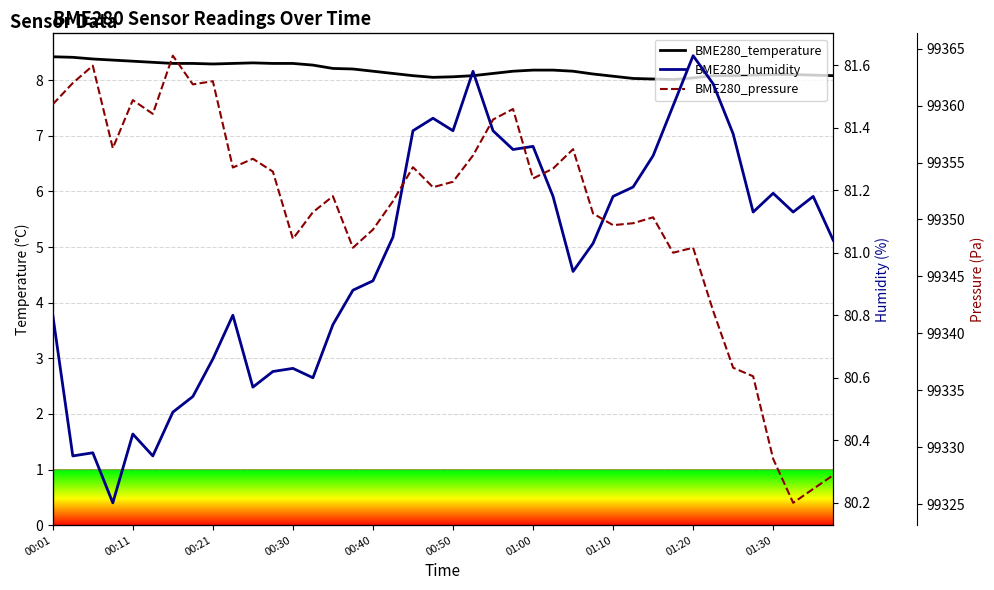

Is it true that BME280_pressure equals 99351.6 at 17?

True